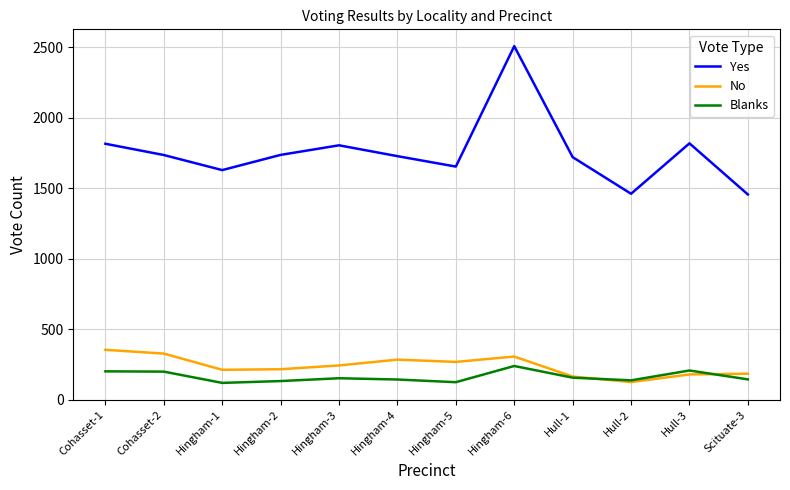

Which series has the widest spread of values?

Yes